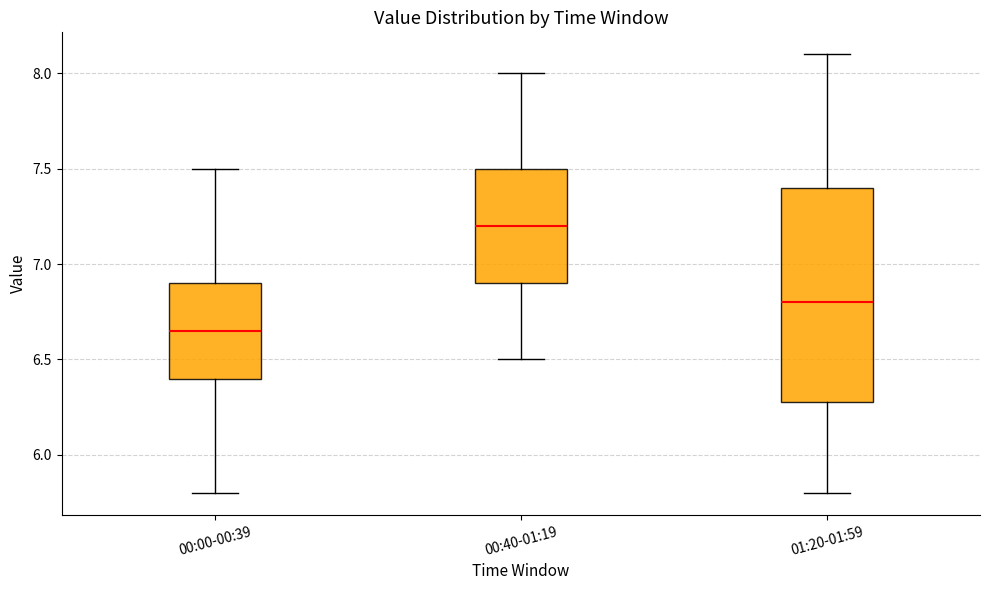

Reading left to right, transcribe this box plot: for each box, give where its median line is, the range the box spans, and where its two whiskers end, as read against the y-axis. The values are not printed on the chart, so give them approximately, as read against the axis.

00:00-00:39: median 6.65, box 6.40 to 6.90, whiskers 5.80 to 7.50
00:40-01:19: median 7.20, box 6.90 to 7.50, whiskers 6.50 to 8.00
01:20-01:59: median 6.80, box 6.30 to 7.40, whiskers 5.80 to 8.10